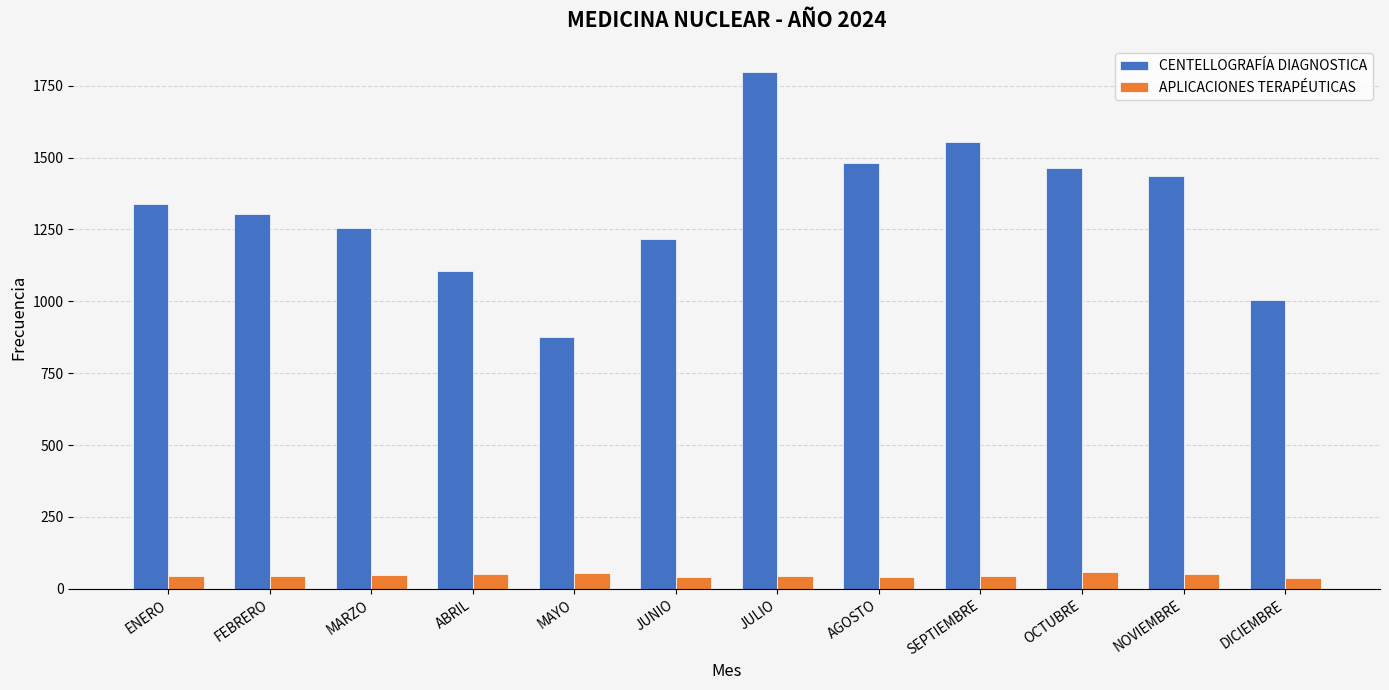

Which series has the largest total across all categories?

CENTELLOGRAFÍA DIAGNOSTICA